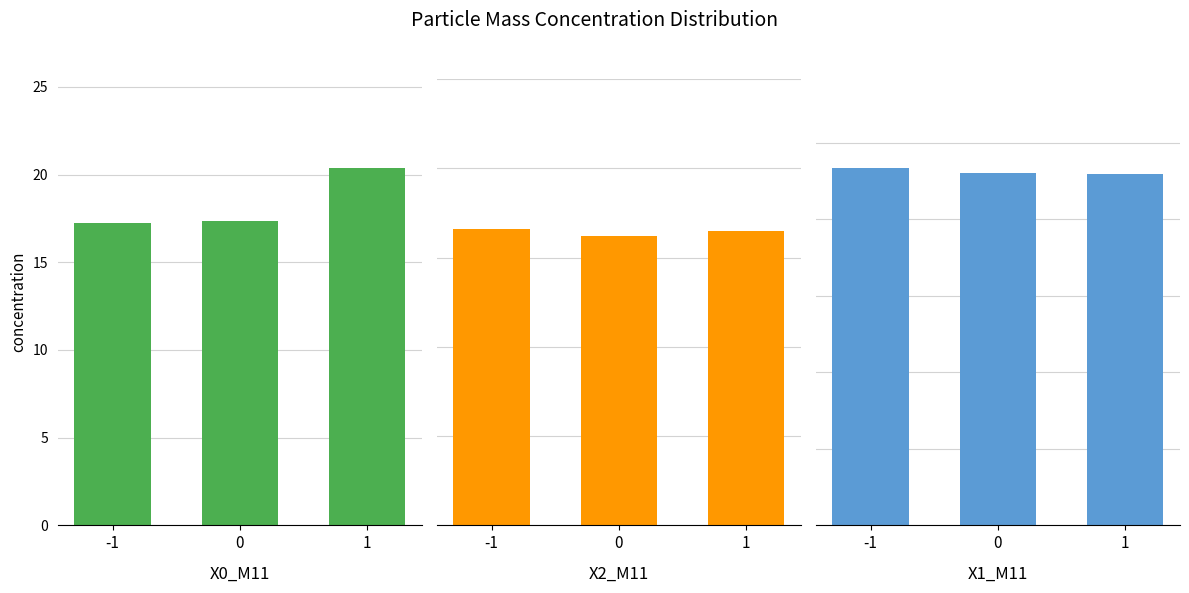

What is the greatest value displayed?

20.4